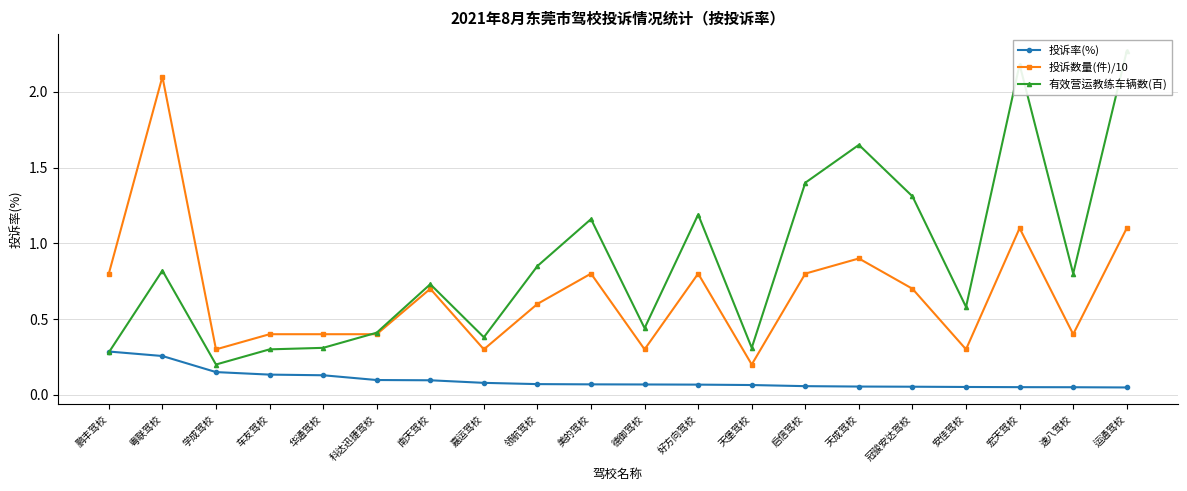

What is the label of the 18th point from the right?

学成驾校